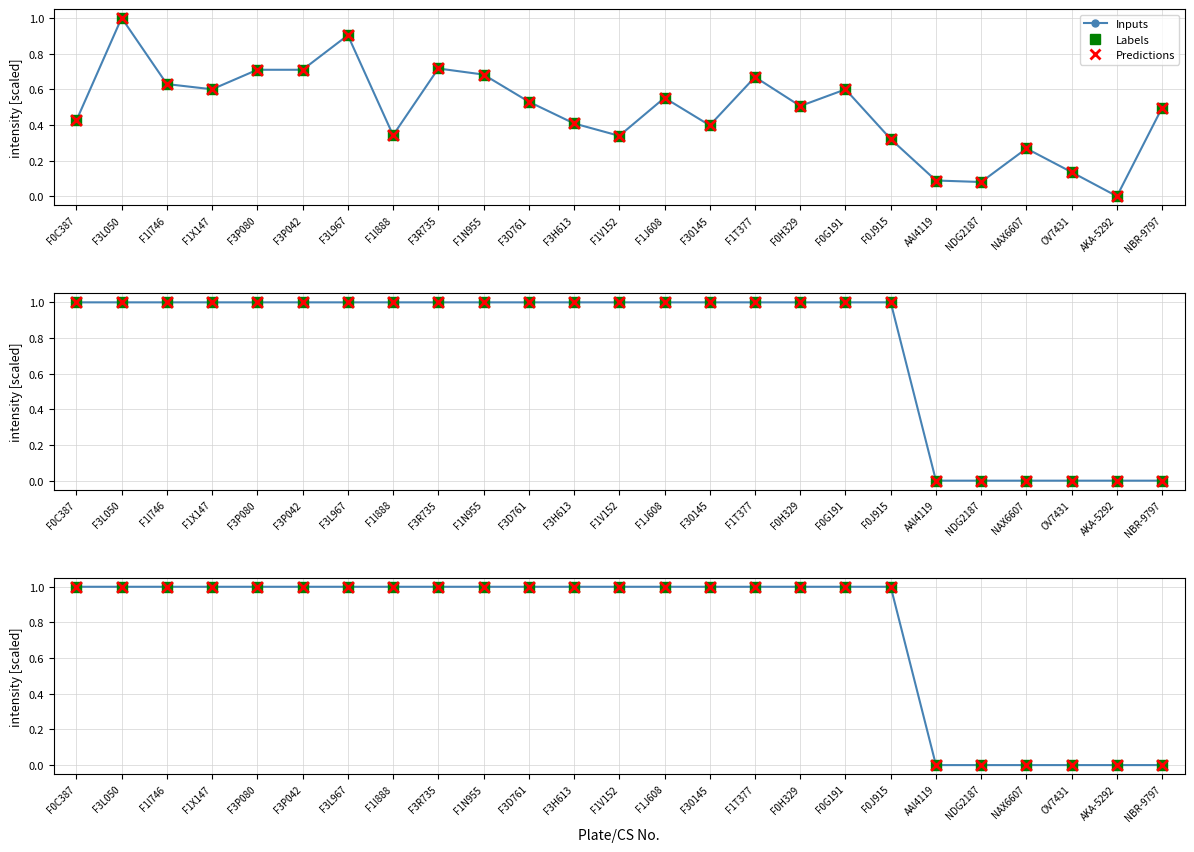

Which series has the largest total across all categories?

Inputs